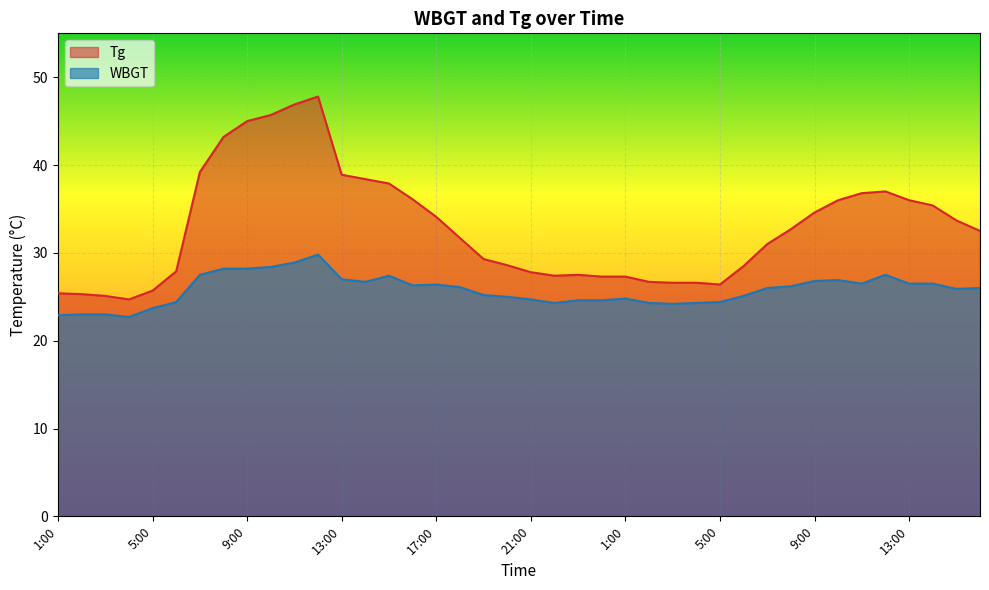

How many lines are shown in the chart?

2